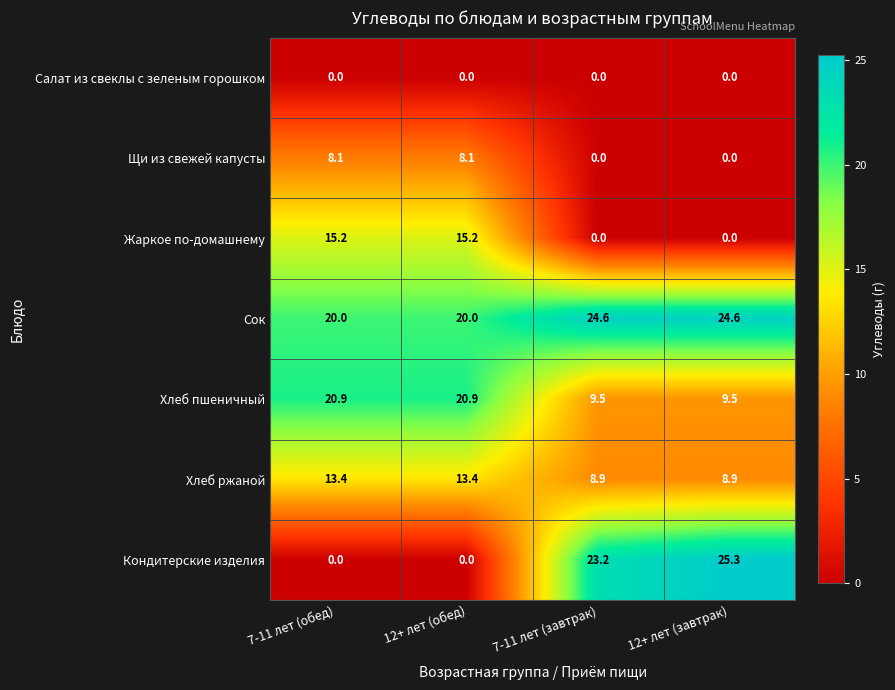

How many data points in Жаркое по-домашнему are above 15?

2